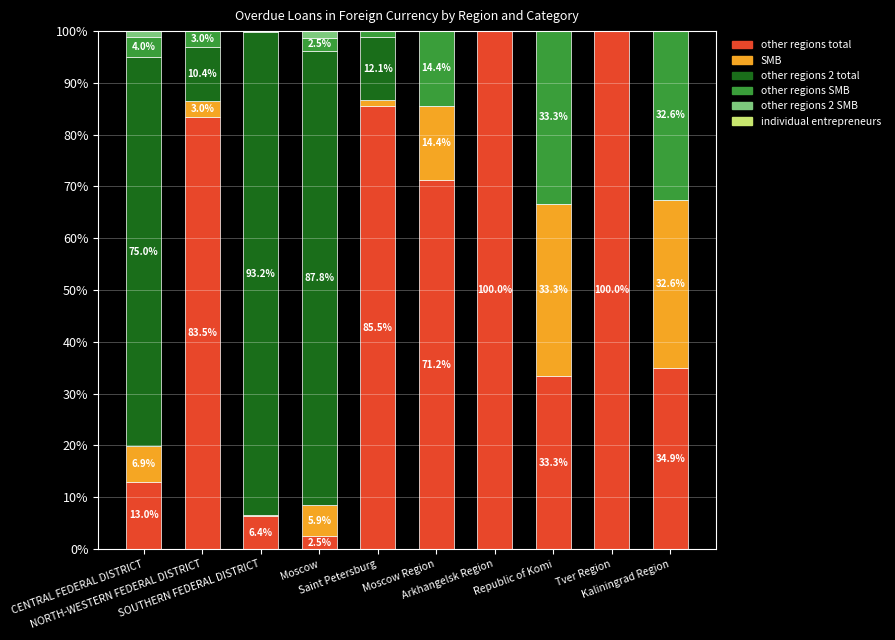

Does the chart contain stacked bars?

Yes